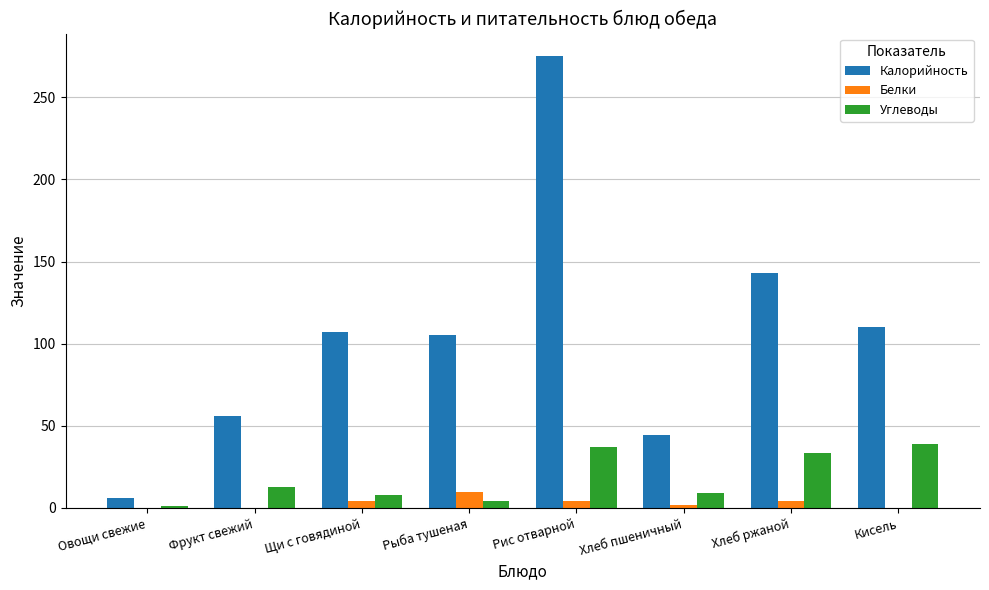

What is the maximum value for Углеводы?

39.0